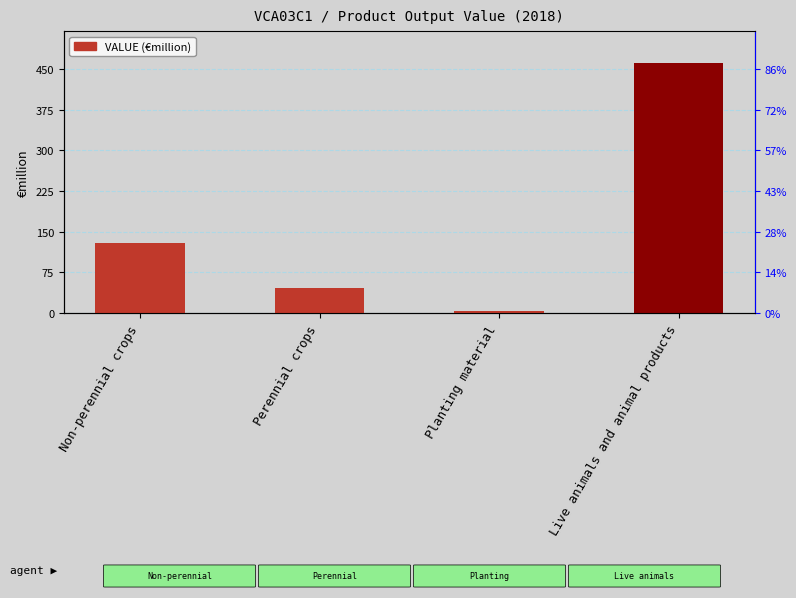

At which category does the chart reach its minimum across all series?

Planting material